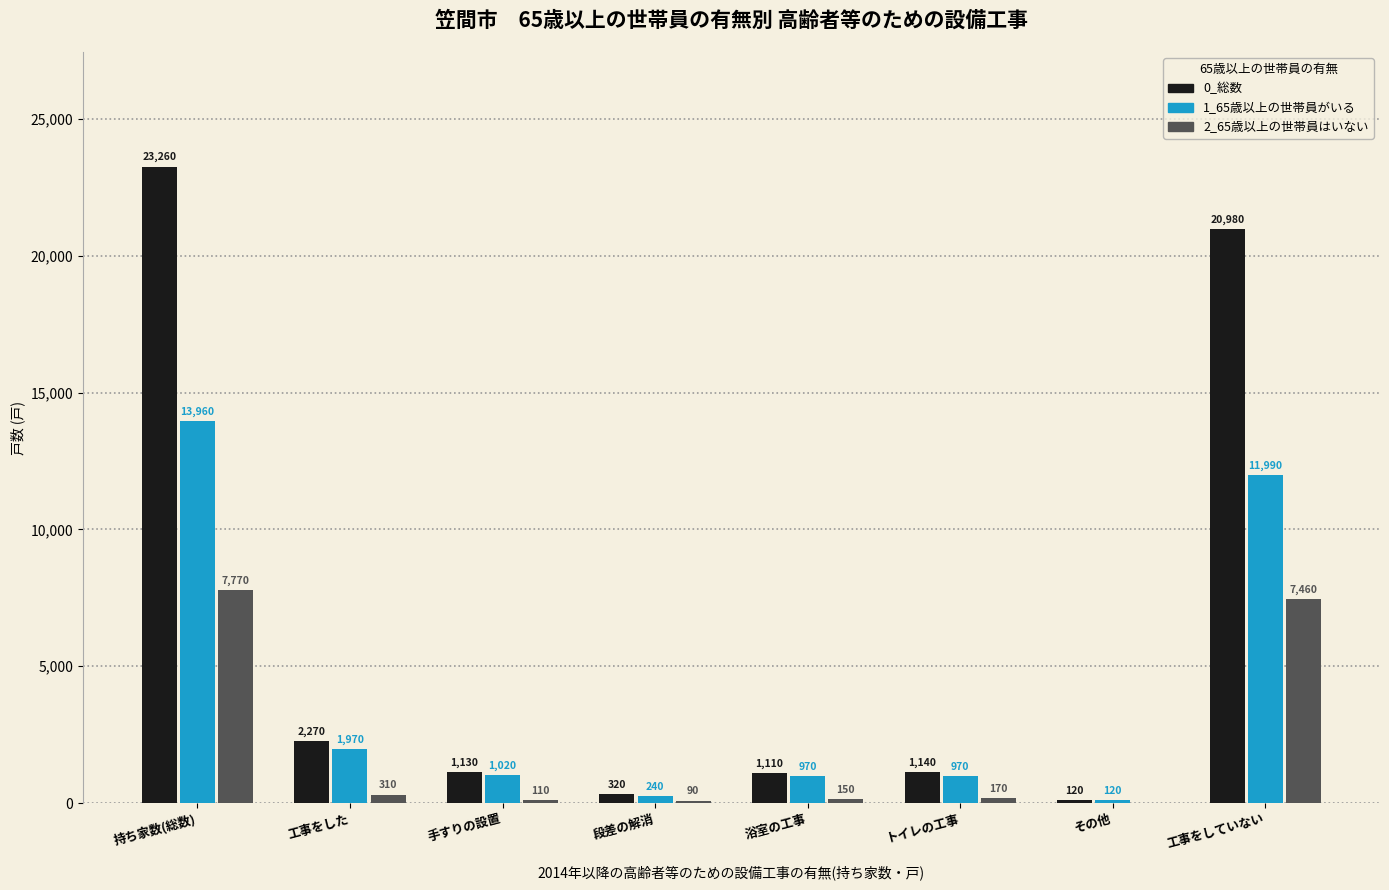

Reading left to right, what are all the values shown in this chart?

0_総数: 23260	2270	1130	320	1110	1140	120	20980
1_65歳以上の世帯員がいる: 13960	1970	1020	240	970	970	120	11990
2_65歳以上の世帯員はいない: 7770	310	110	90	150	170	0	7460